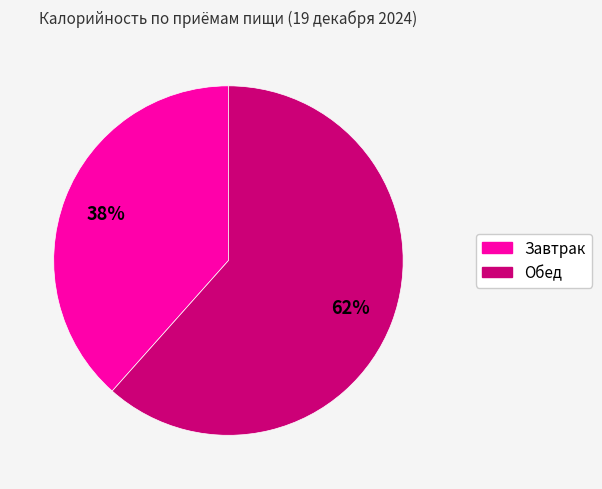

To the nearest percent, what portion does Завтрак represent?

38%